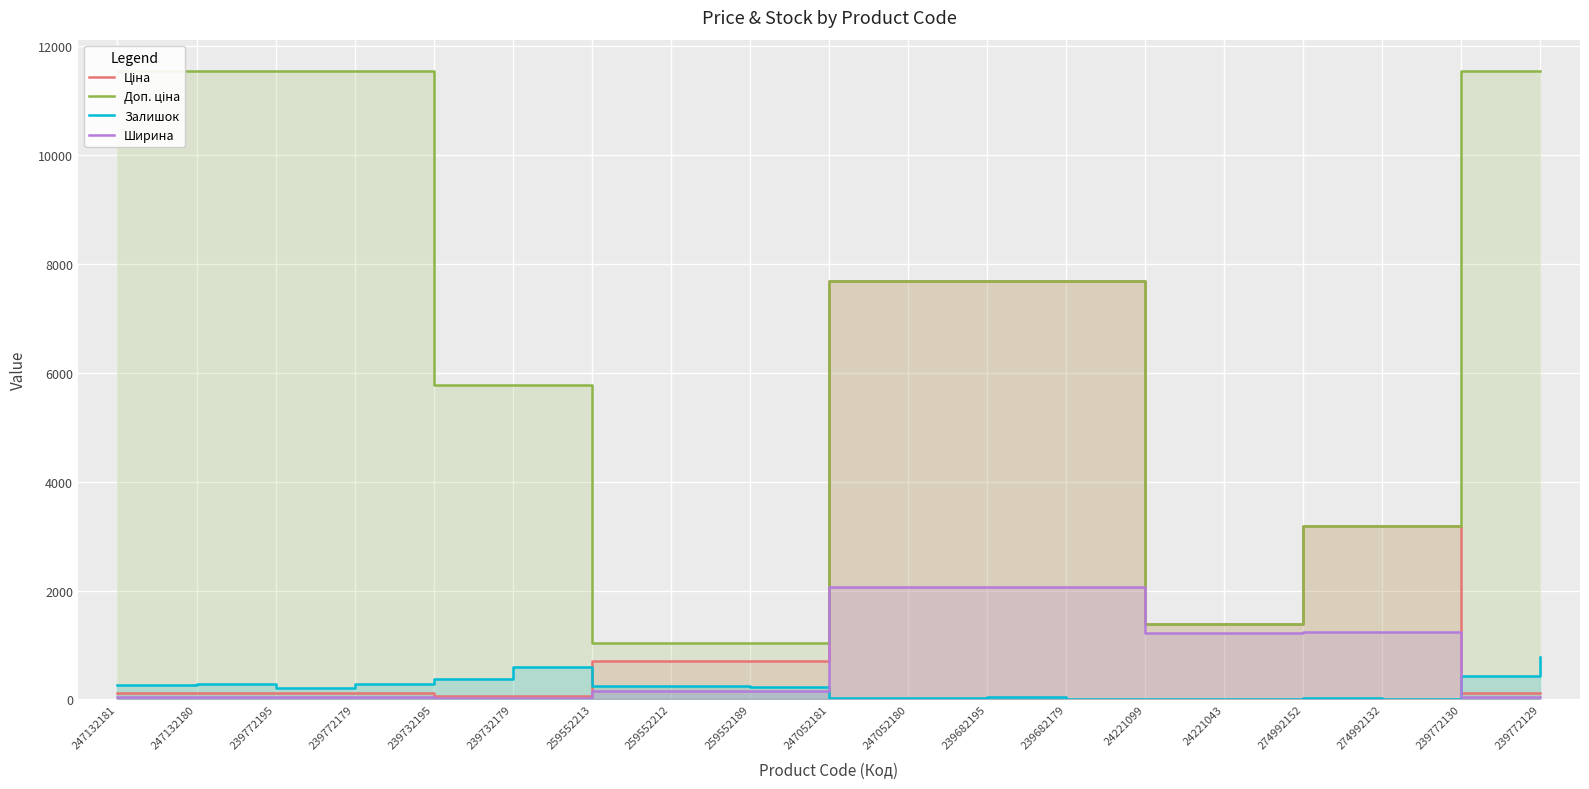

What is the lowest value of the Доп. ціна series?

1036.0